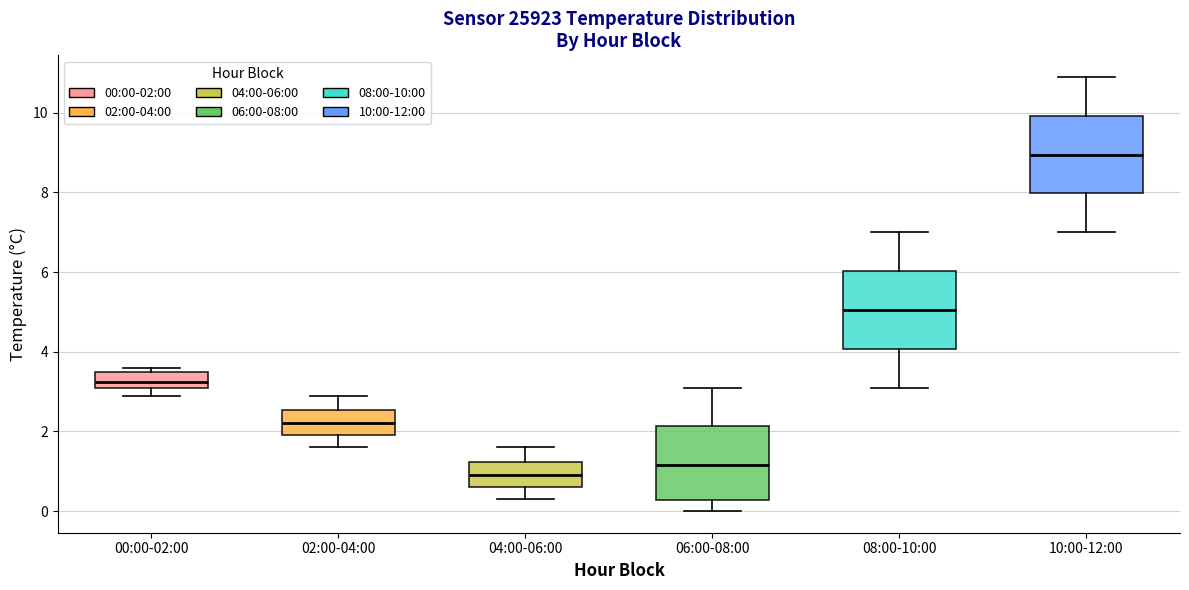

Reading left to right, transcribe this box plot: for each box, give where its median line is, the range the box spans, and where its two whiskers end, as read against the y-axis. The values are not printed on the chart, so give them approximately, as read against the axis.

00:00-02:00: median 3.2 (inside the box), box 3.2 to 3.6, whiskers 3.0 to 3.6 (just above the box's upper edge)
02:00-04:00: median 2.2, box 2.0 to 2.6, whiskers 1.6 to 3.0
04:00-06:00: median 1.0, box 0.6 to 1.2, whiskers 0.4 to 1.6
06:00-08:00: median 1.2, box 0.2 to 2.2, whiskers 0.0 to 3.2
08:00-10:00: median 5.0, box 4.0 to 6.0, whiskers 3.2 to 7.0
10:00-12:00: median 9.0, box 8.0 to 10.0, whiskers 7.0 to 11.0